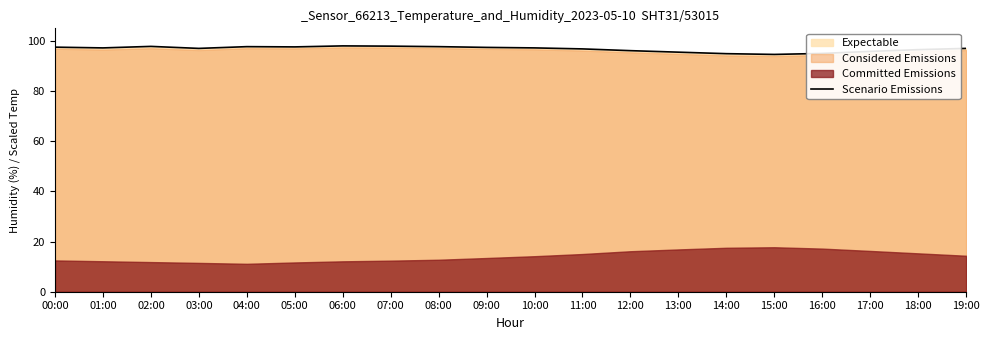

The value at 14:00 is 94.9. True or false?

True